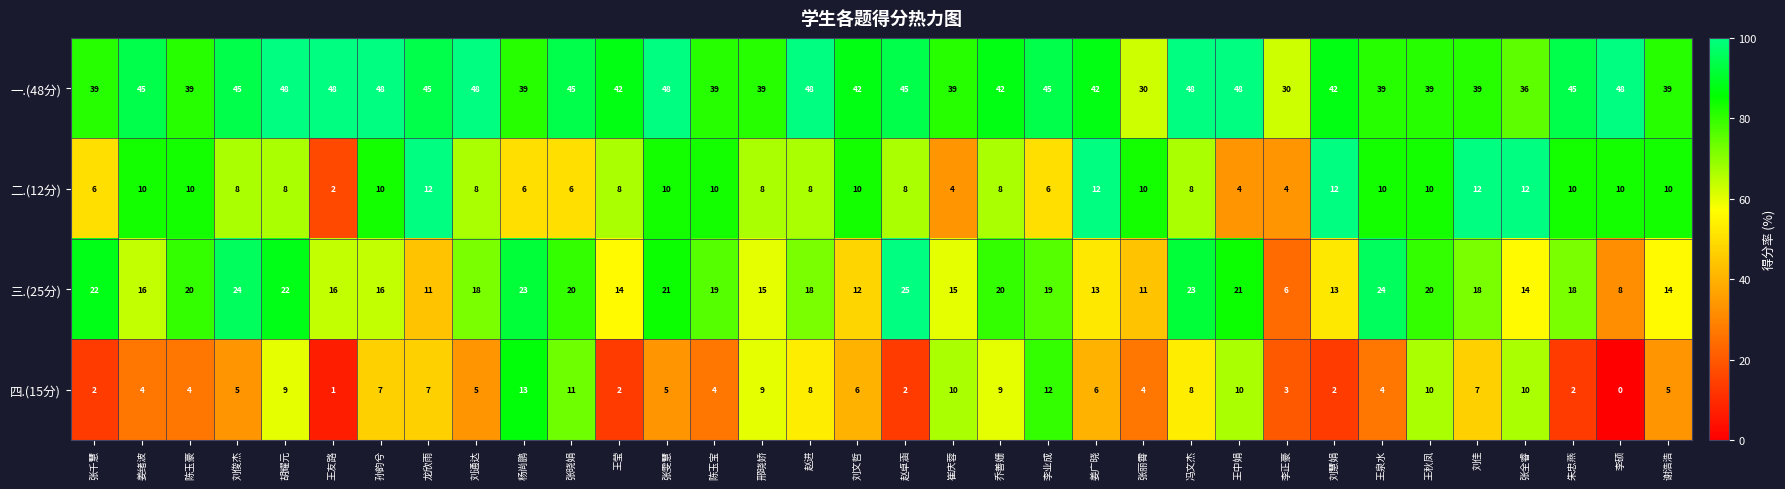

How many data points does each series have?

34